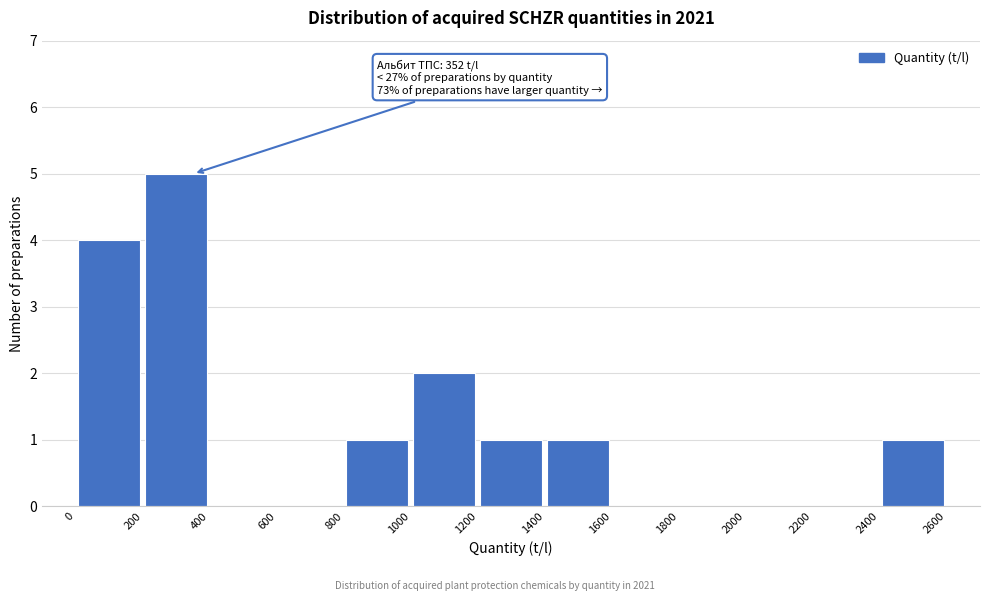

Over which range of the x-axis is the bar tallest?

200 to 400